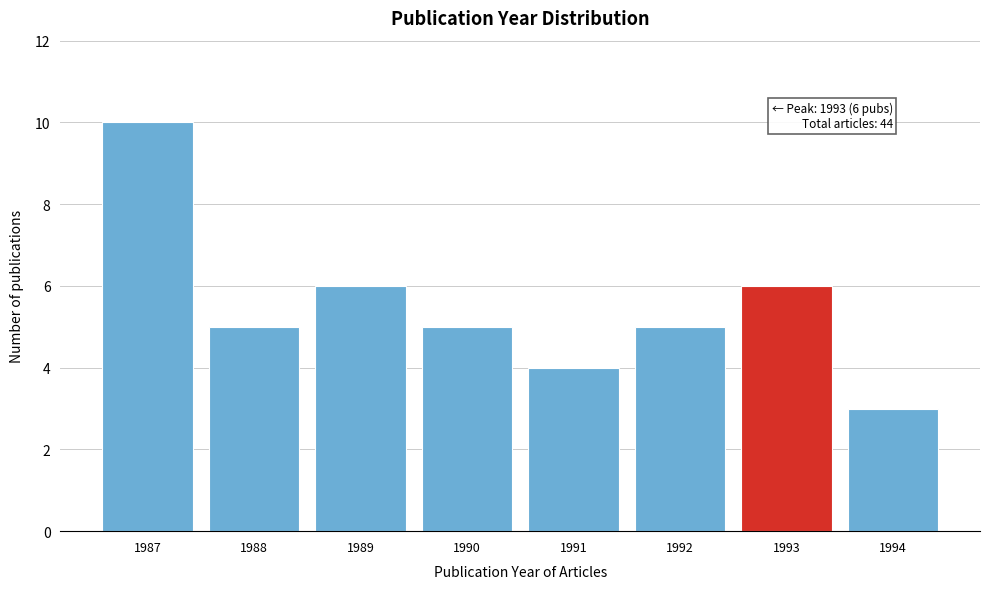

Reading left to right, what are all the values shown in this chart?

1987=10	1988=5	1989=6	1990=5	1991=4	1992=5	1993=6	1994=3